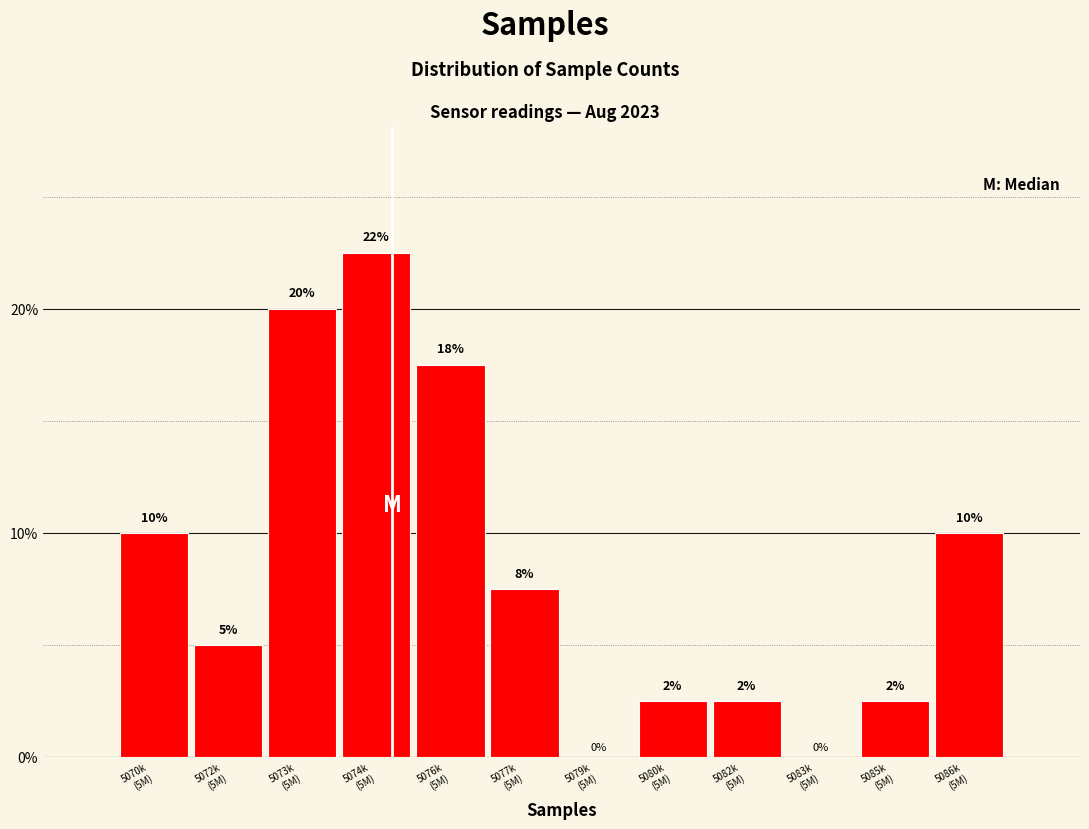

What is the greatest value displayed?

22.5